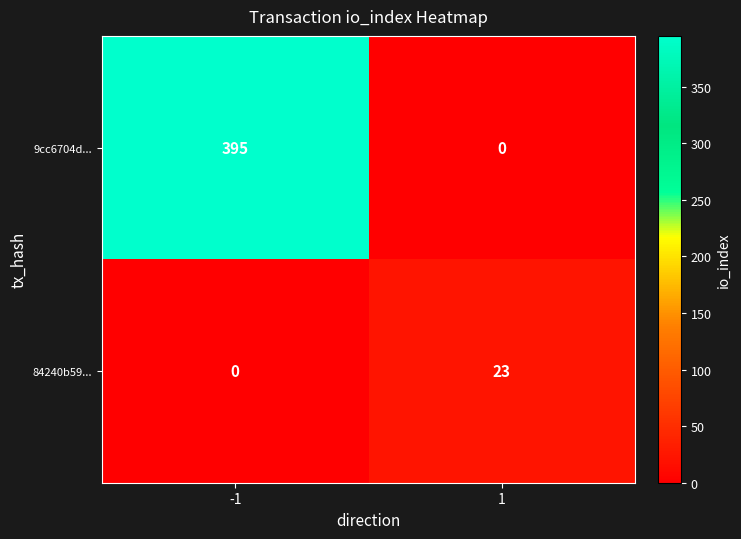

At how many categories does at least one series exceed 112?

1